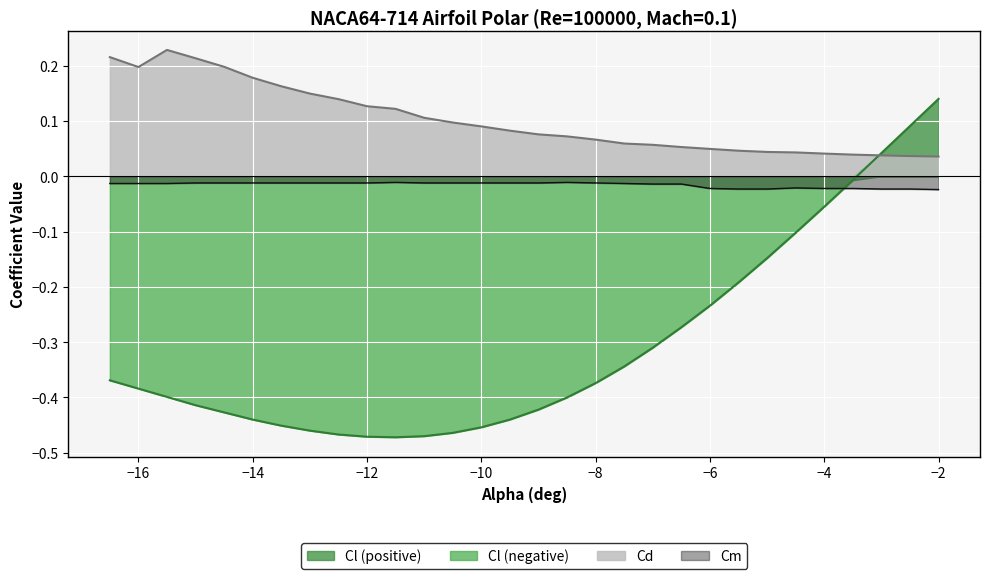

Where is the first local maximum for Cd?

-15.5